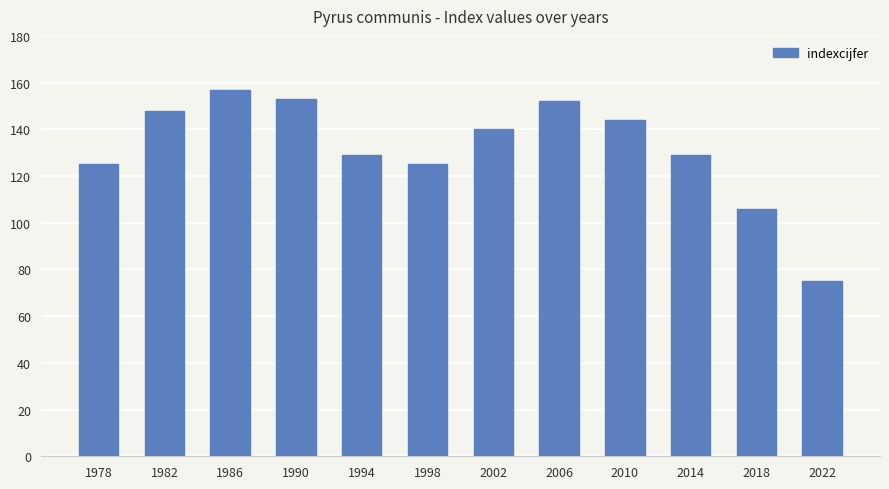

What is the maximum value shown in the chart?

157